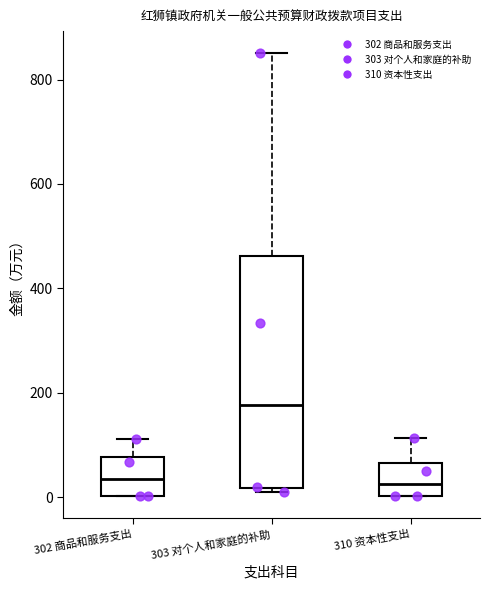

Where does the upper whisker of the box for 310 资本性支出 end on the y-axis? The values are not printed on the chart, so give them approximately, as read against the axis.

120